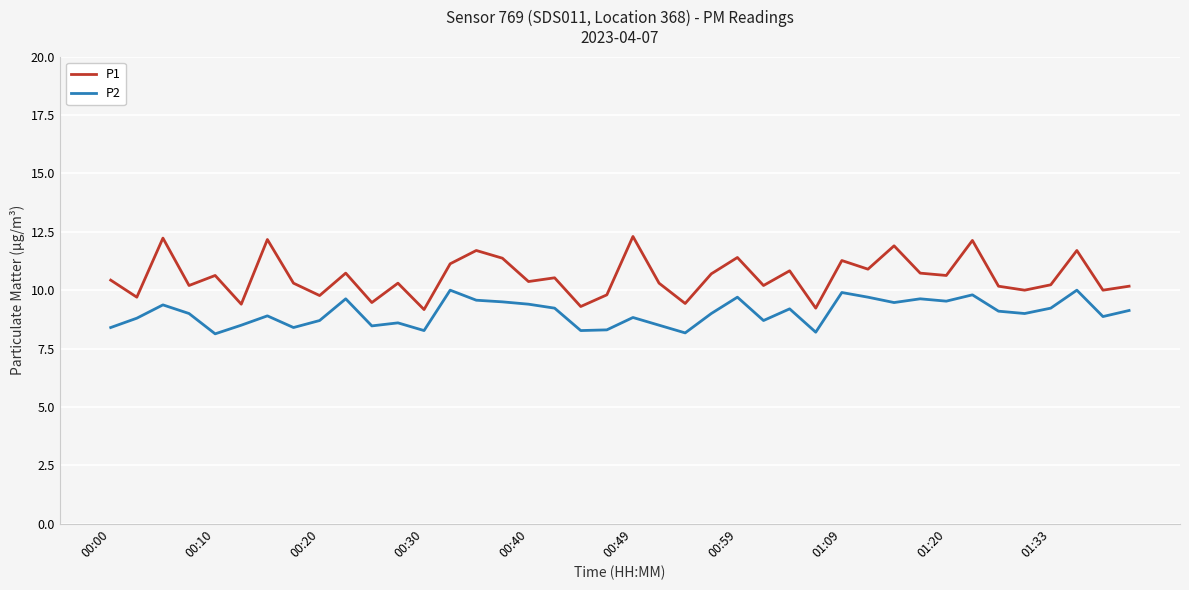

What is the smallest value displayed?

8.1